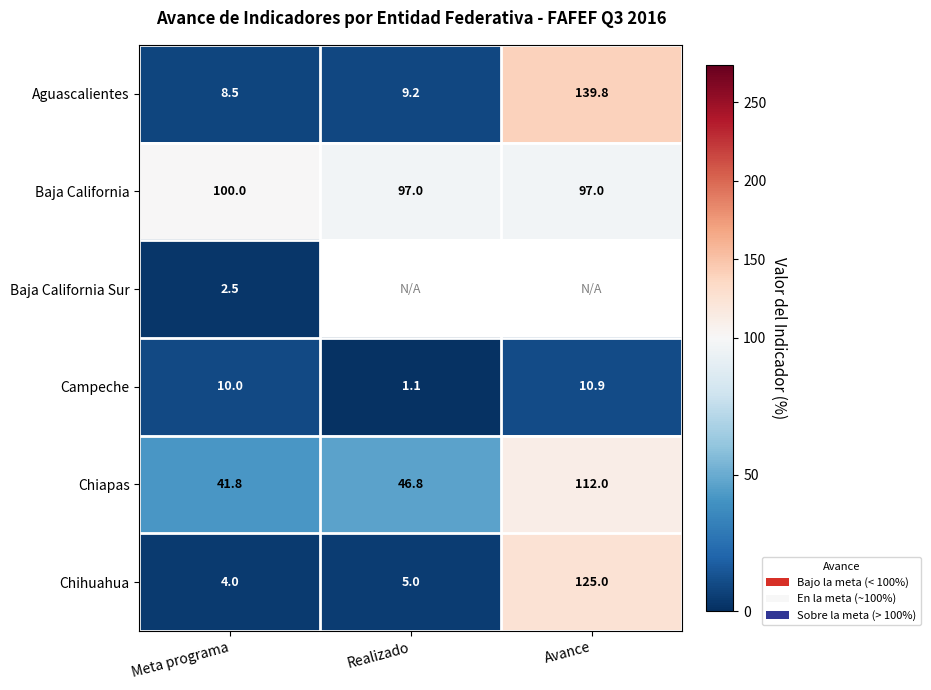

How many series are shown in this chart?

6